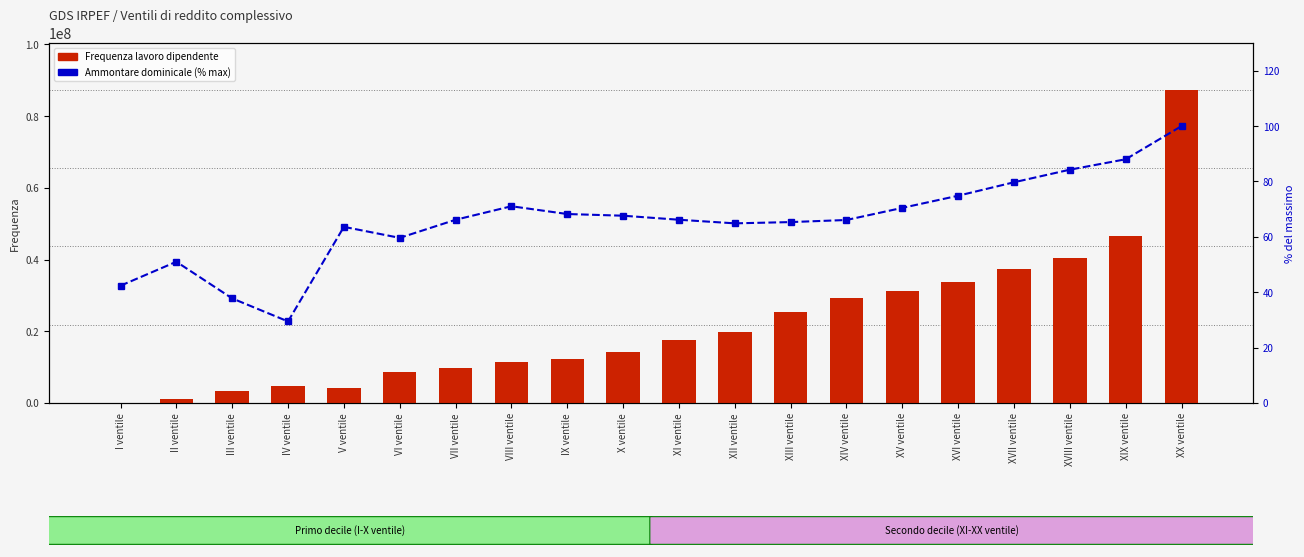

Where does the Ammontare dominicale (% max) series first go above 66?

VII ventile